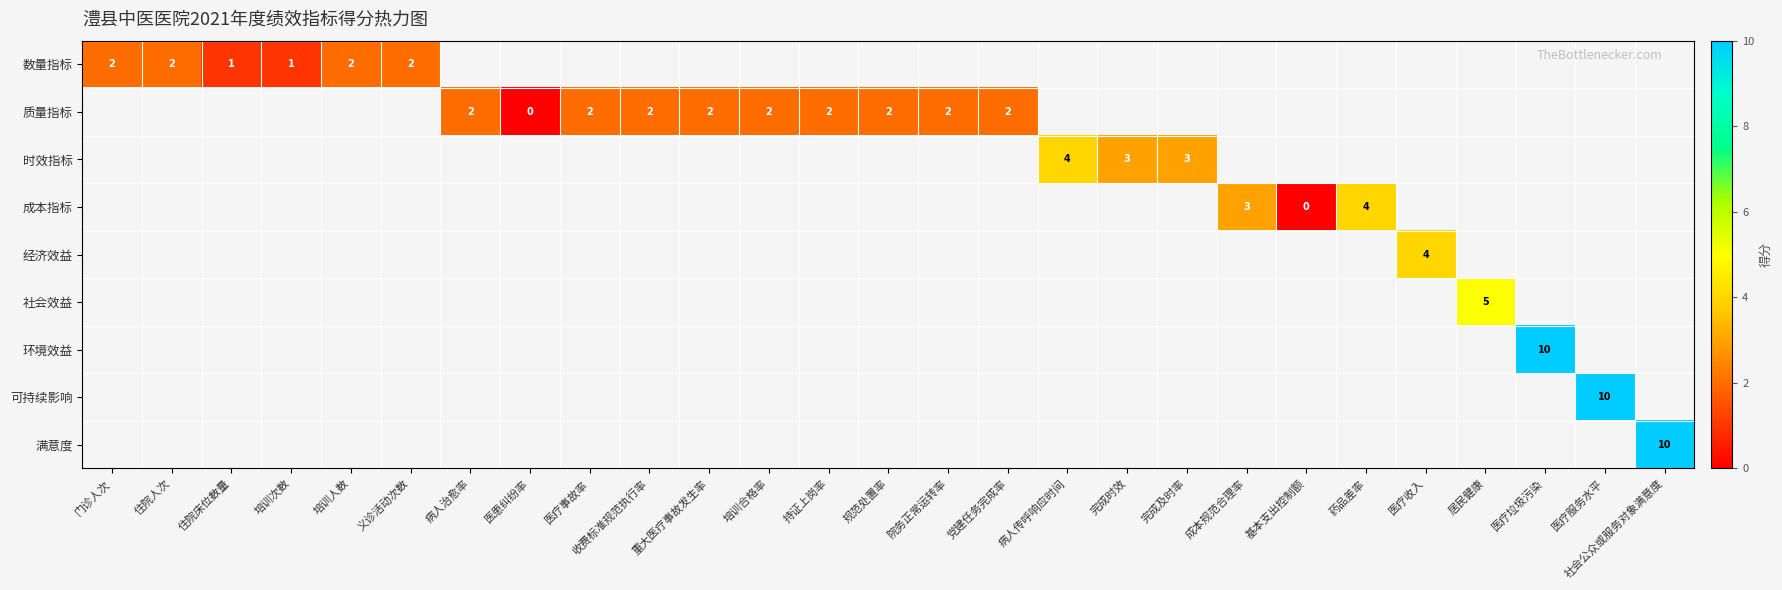

Is it true that 成本指标 equals 6 at 药品差率?

False